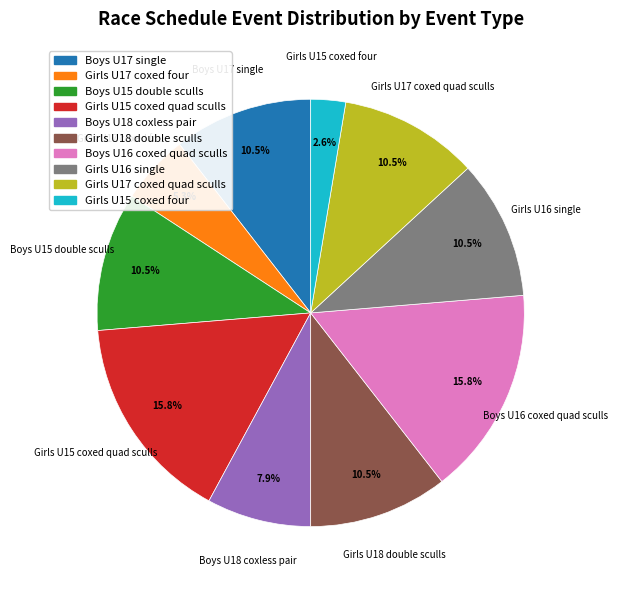

What is the smallest slice in the pie chart?

Girls U15 coxed four